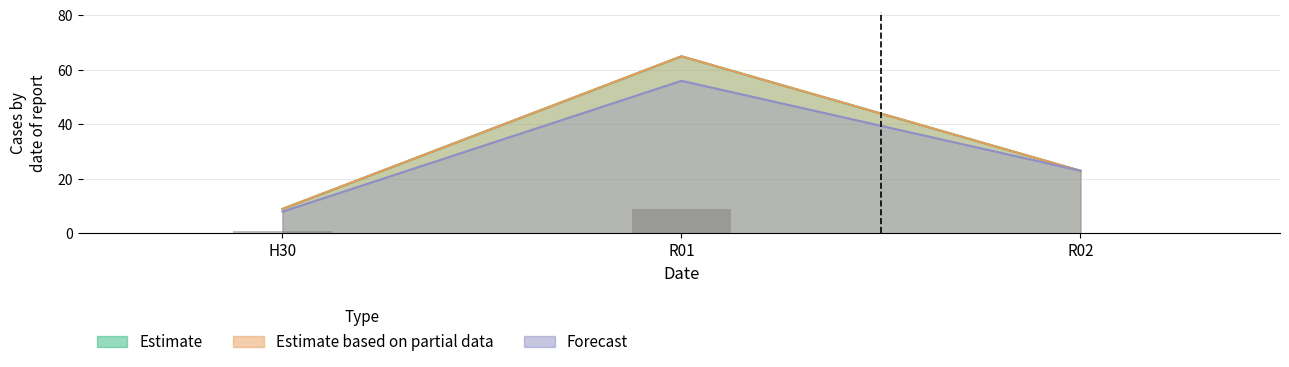

How many data points in Estimate are less than 23?

1